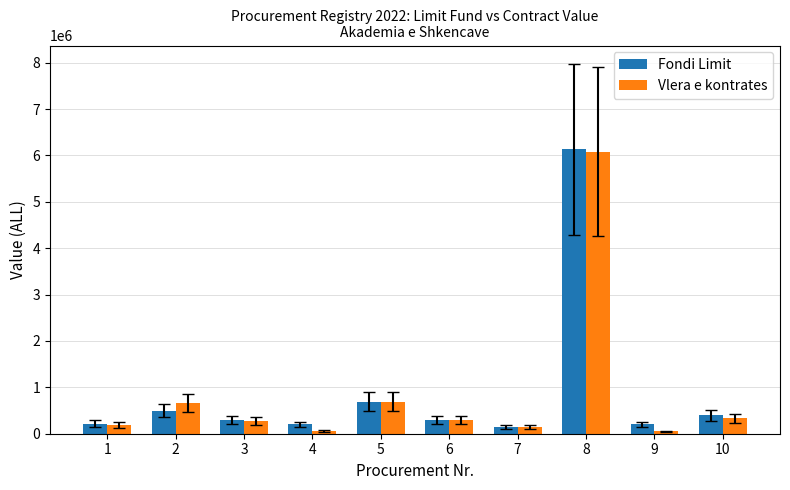

What is the value of the Fondi Limit bar at the 1st from the left?

220000